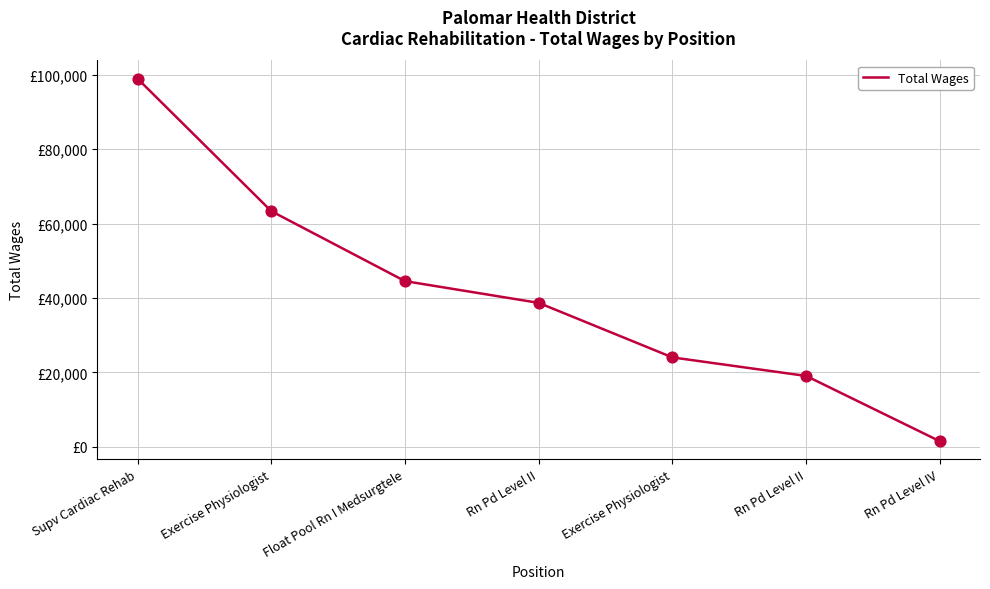

Between Rn Pd Level IV and Exercise Physiologist, which is larger?

Exercise Physiologist